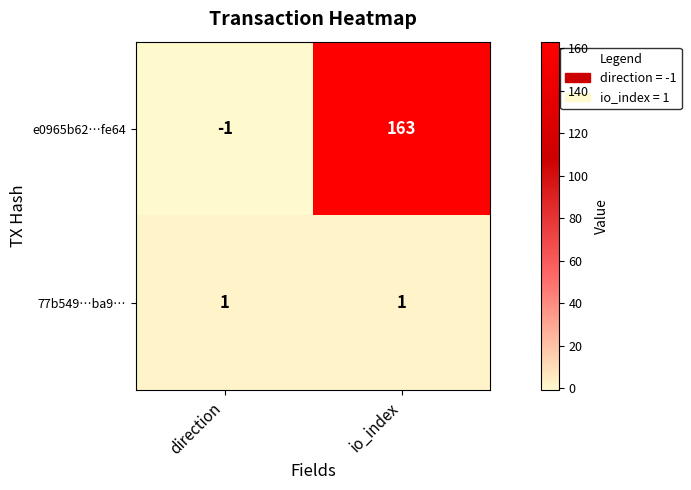

Reading left to right, extract all data points from this chart.

e0965b62…fe64: -1	163
77b549…ba9…: 1	1